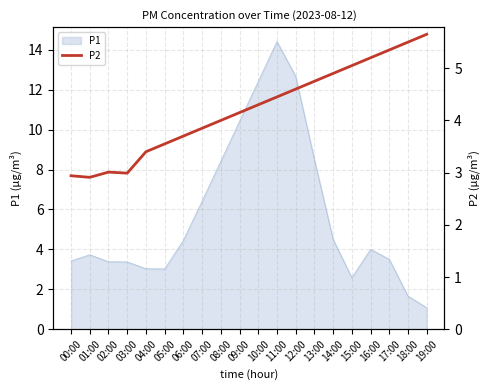

What is the maximum value for P1?

14.4